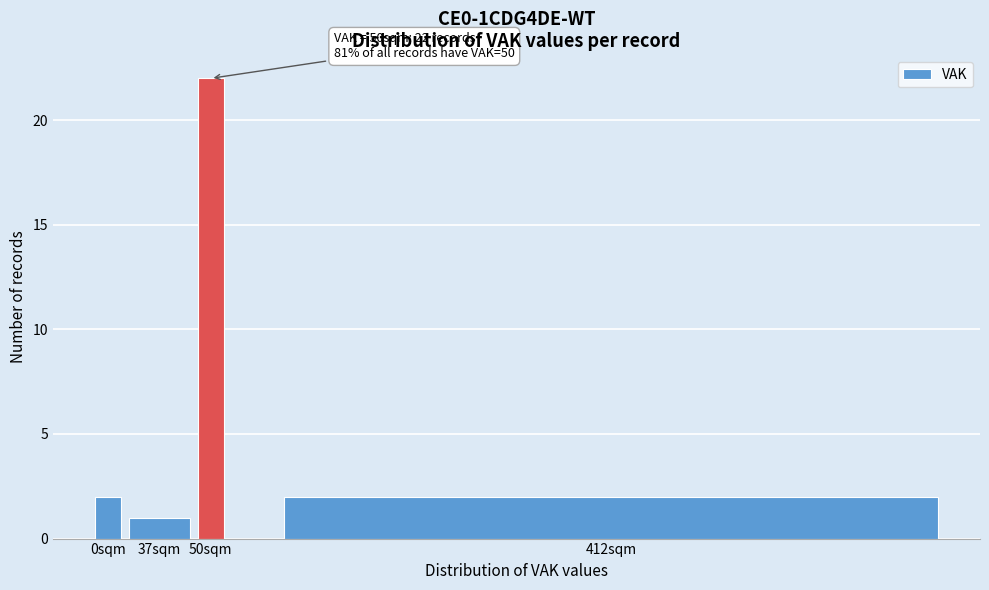

Reading left to right, transcribe all the data shown in this chart.

2	1	22	2